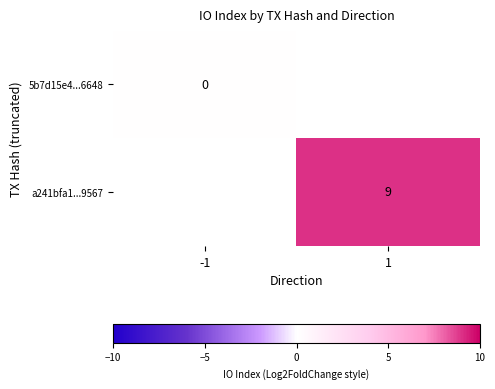

True or false: a241bfa1...9567 has a value of 9 at 1.

True